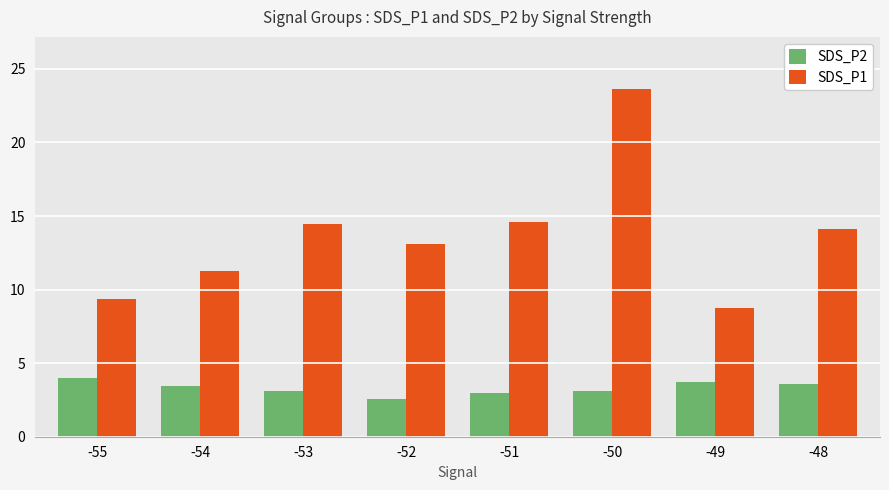

Rank the series by their average value, from highest to lowest.

SDS_P1, SDS_P2